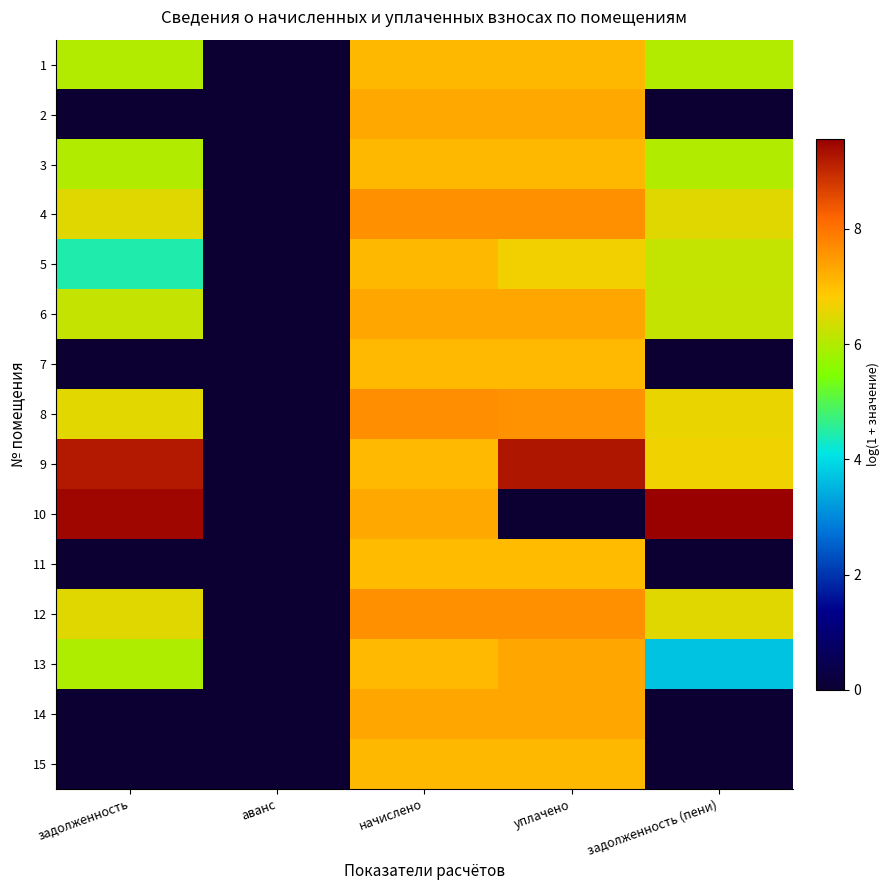

Between задолженность (пени) and начислено, which is larger?

начислено